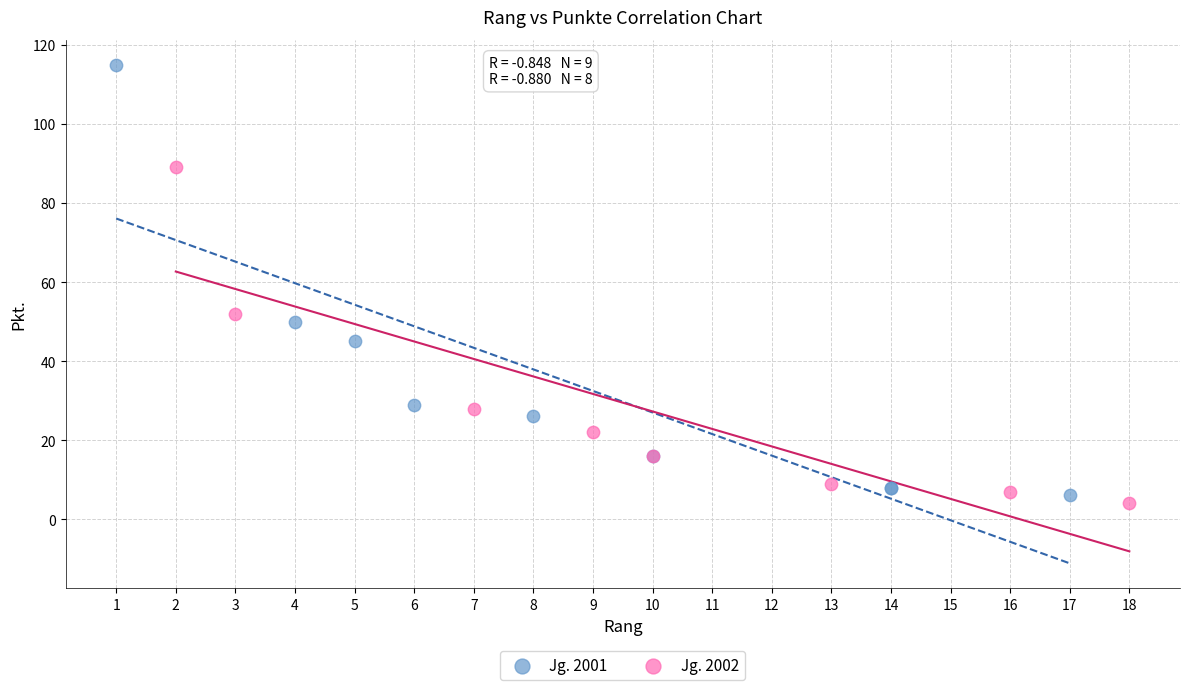

What are all the series names shown in the legend?

Jg. 2001, Jg. 2002